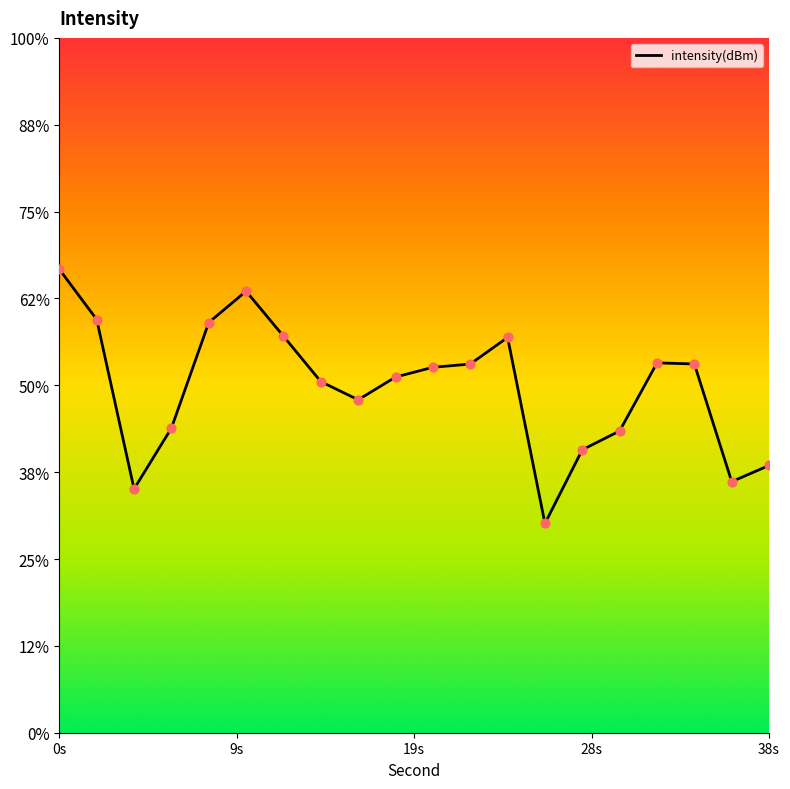

What is the change in value from 10 to 24?

-2.7